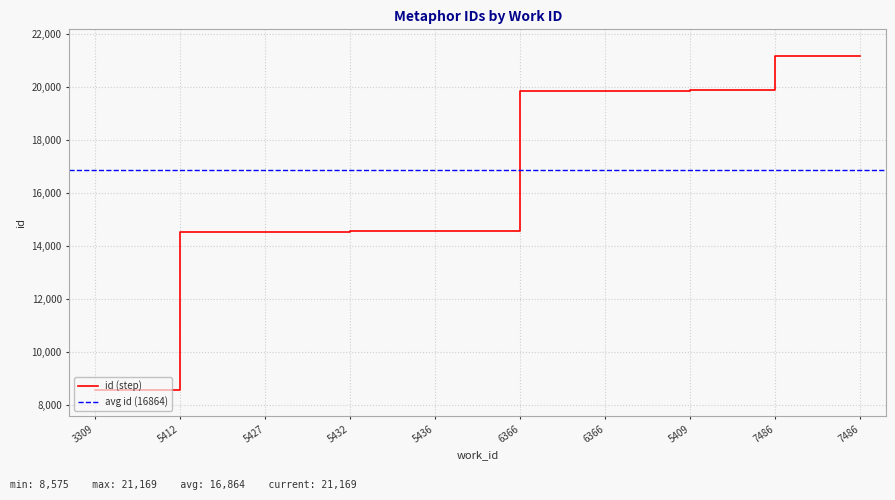

What is the change in value from 5427 to 7486?

+6630